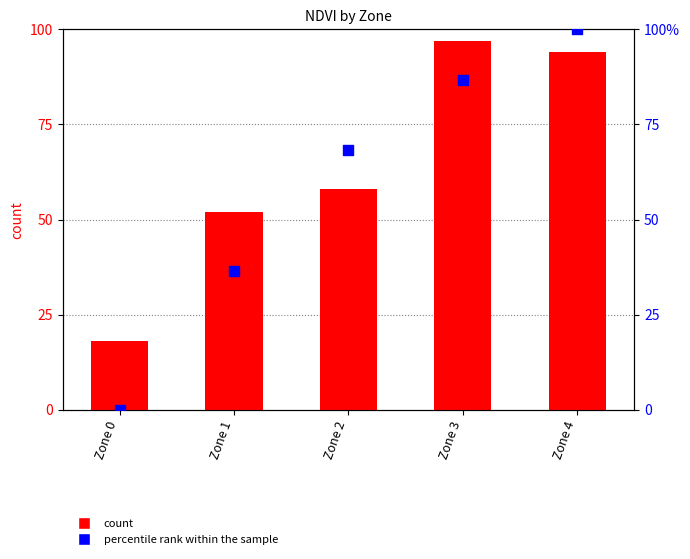

Which series has the largest Y range (max minus min)?

percentile rank within the sample